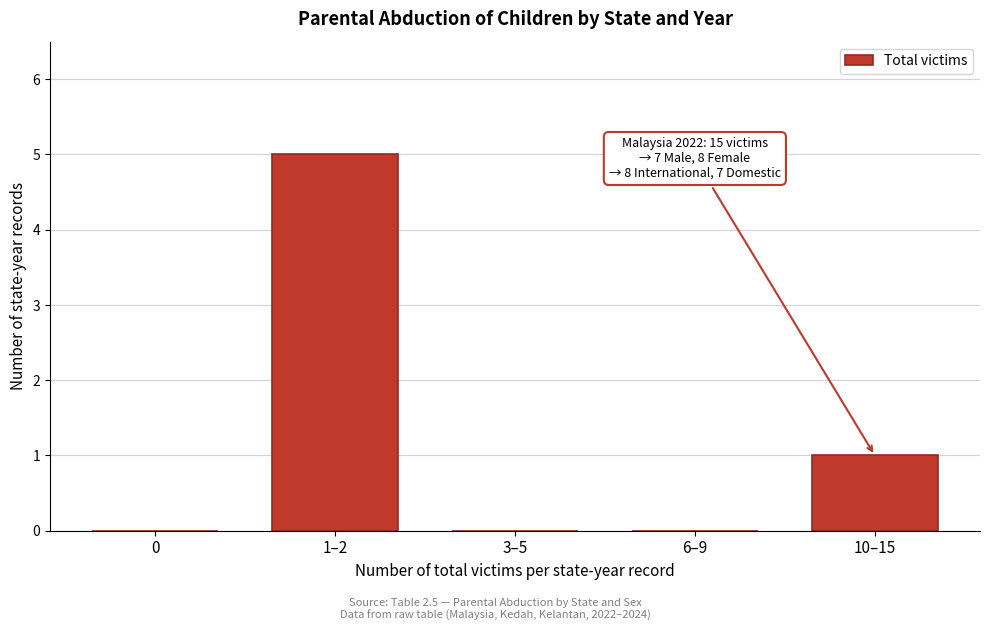

Reading right to left, extract all data points from this chart.

10–15=1	6–9=0	3–5=0	1–2=5	0=0